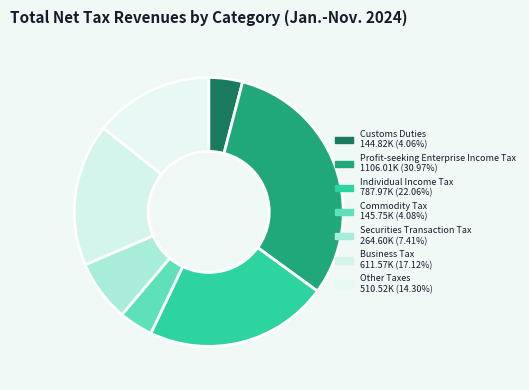

Rank the categories by value from highest to lowest.

Profit-seeking Enterprise Income Tax, Individual Income Tax, Business Tax, Other Taxes, Securities Transaction Tax, Commodity Tax, Customs Duties